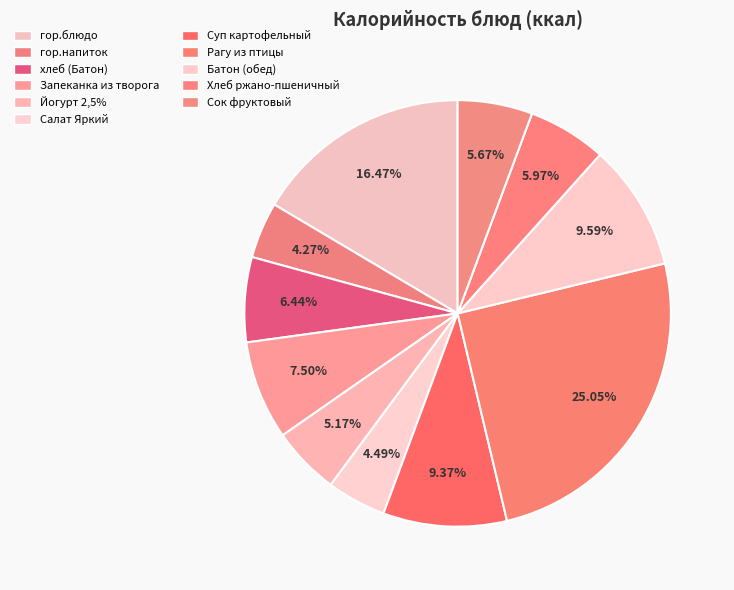

What is the largest slice in the pie chart?

Рагу из птицы